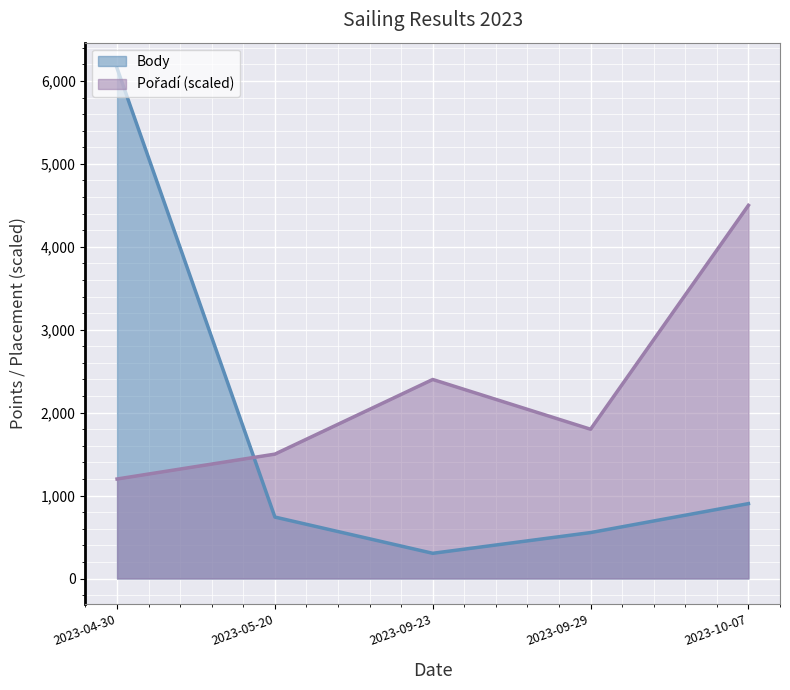

At how many categories does at least one series exceed 3785?

2